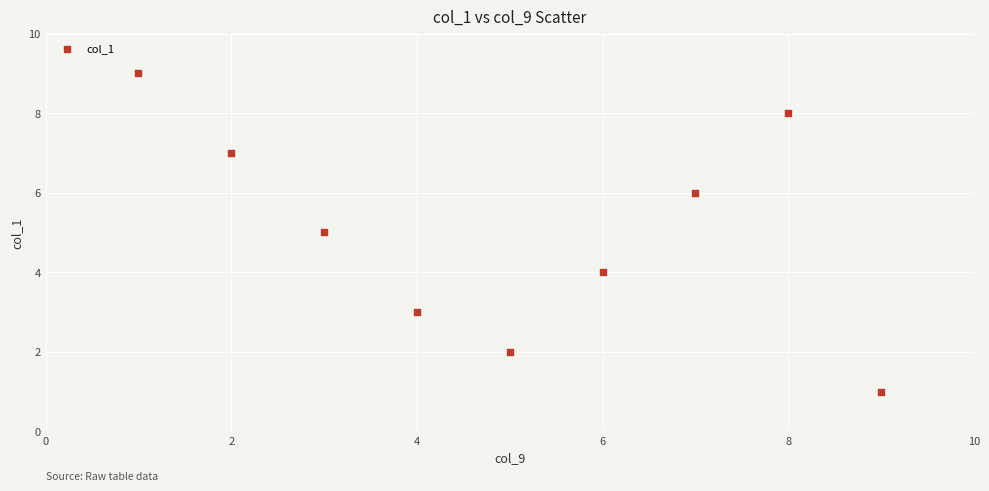

What is the range of Y values (max minus min)?

8